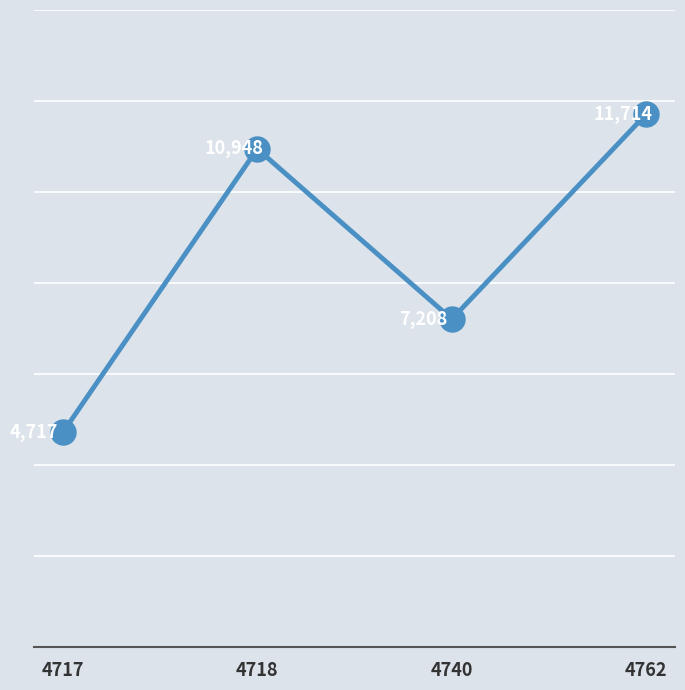

What is the value of the 2nd point from the left?

10948